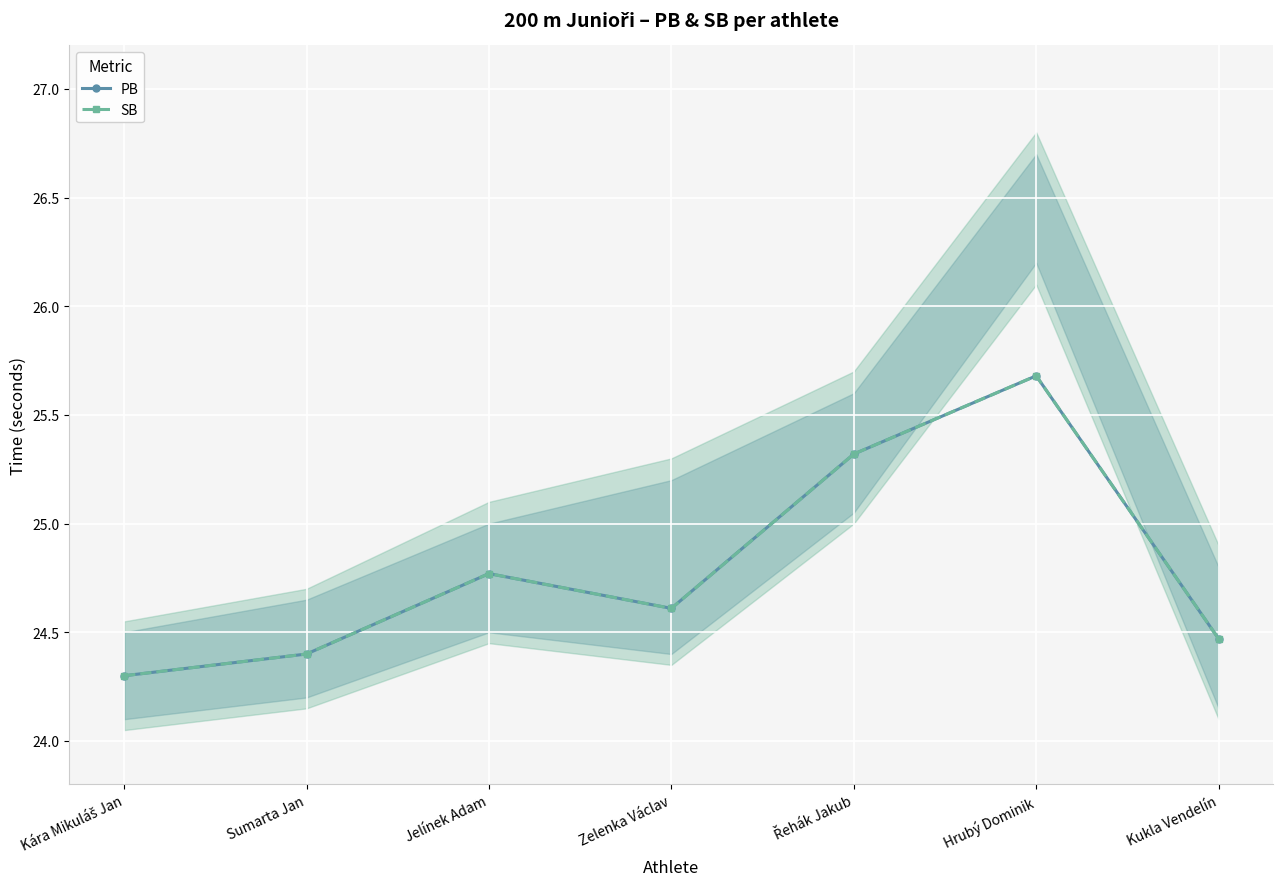

At which category does PB reach its first local valley?

Zelenka Václav